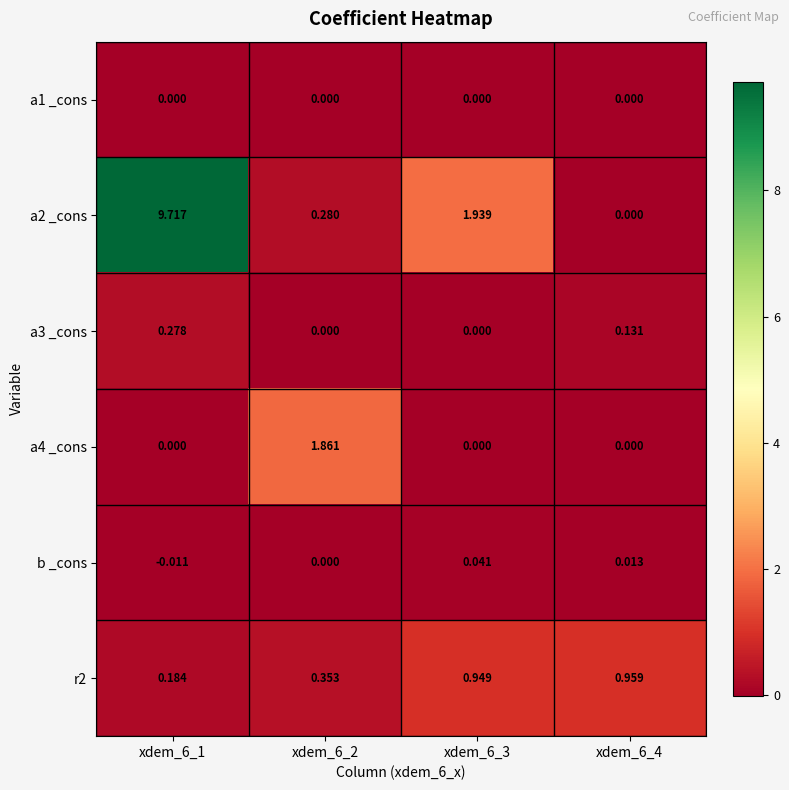

Is the value of a3 _cons at xdem_6_1 greater than the value of b _cons at xdem_6_4?

Yes